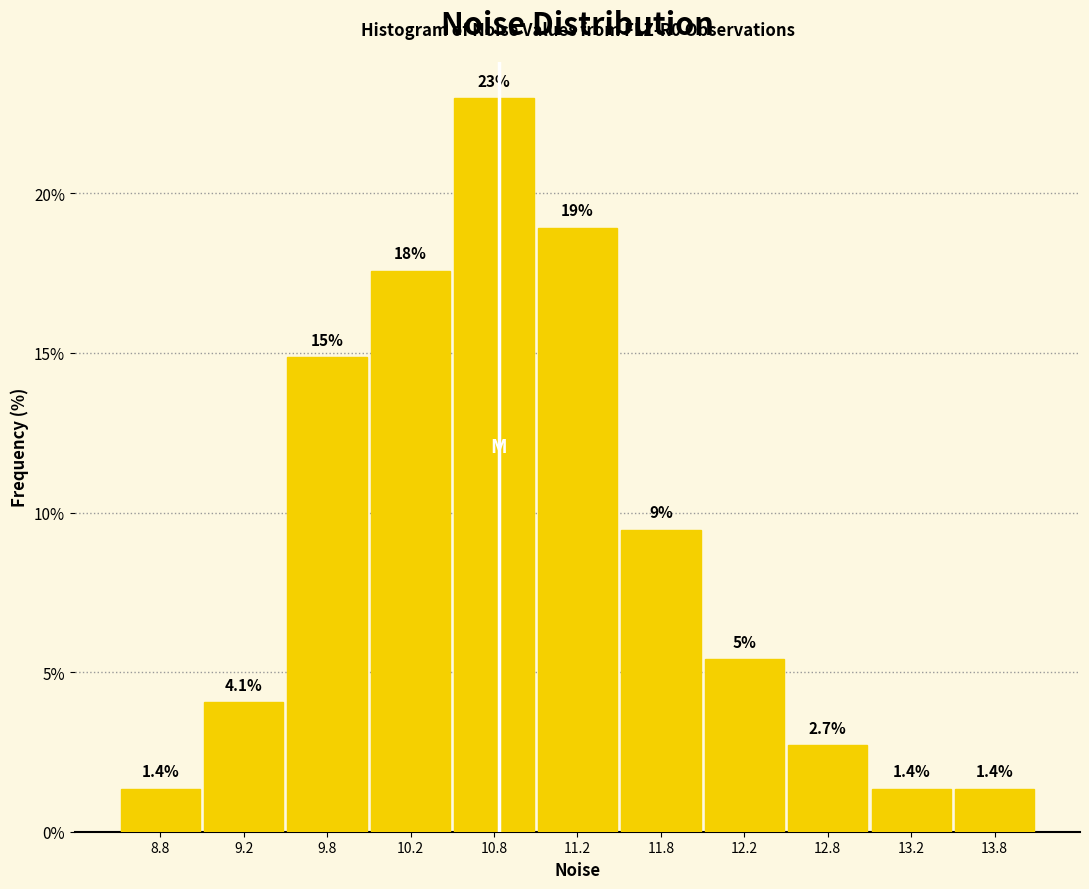

Over which range of the x-axis is the bar tallest?

10.5 to 11.0